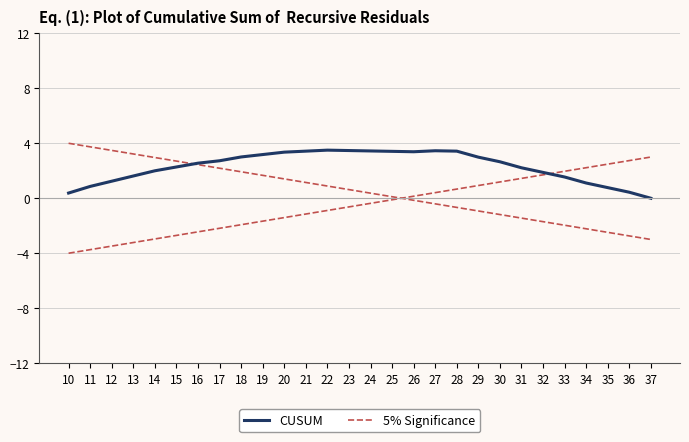

List the labels in order of 5% Significance value, smallest first.

37, 36, 35, 34, 33, 32, 31, 30, 29, 28, 27, 26, 25, 24, 23, 22, 21, 20, 19, 18, 17, 16, 15, 14, 13, 12, 11, 10